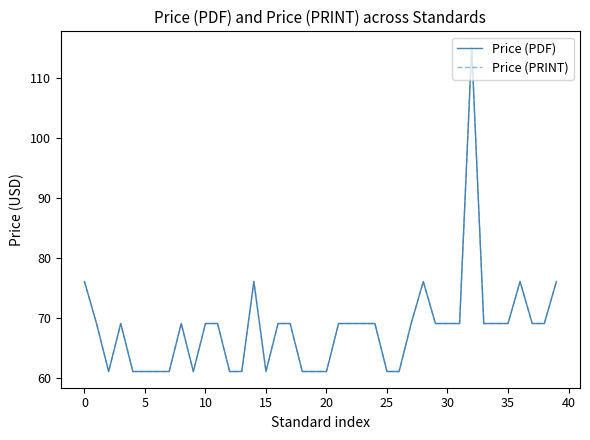

Which category has the highest value in the Price (PDF) series?

32